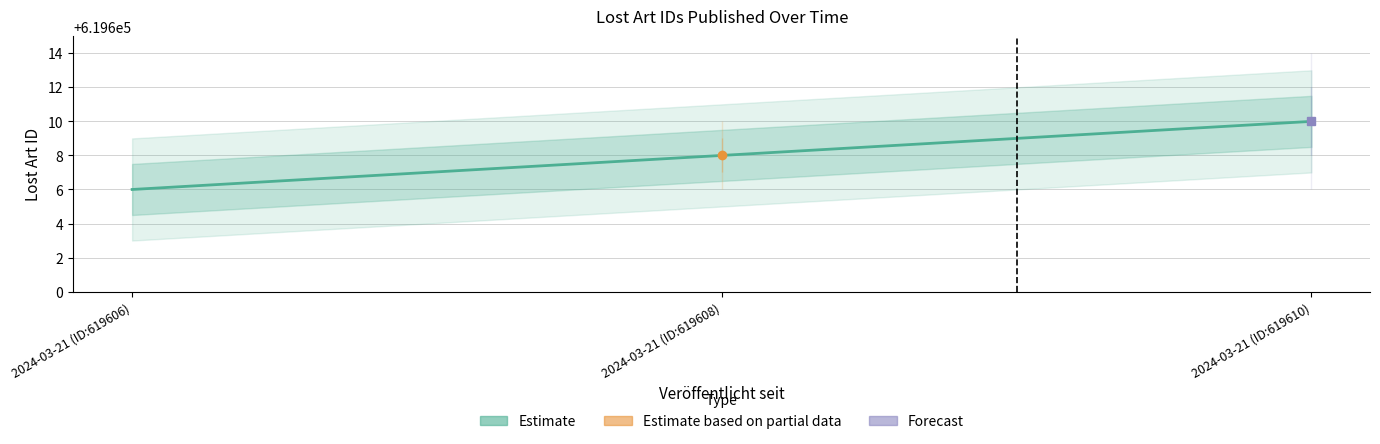

Reading left to right, what are all the values shown in this chart?

619606	619608	619610